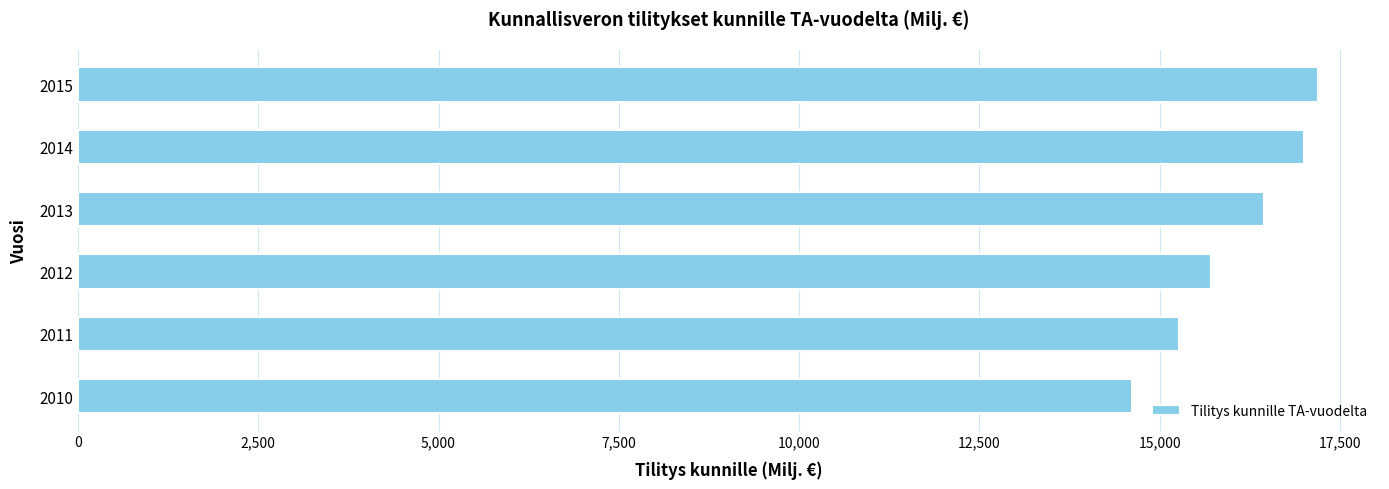

What is the maximum value shown in the chart?

17193.0